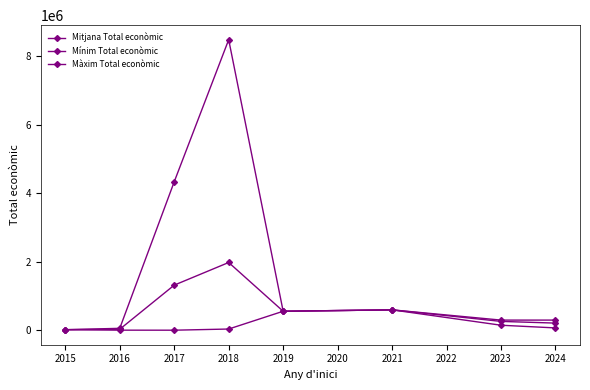

At 2016, list the series in order from smallest to largest.

Mínim Total econòmic, Mitjana Total econòmic, Màxim Total econòmic